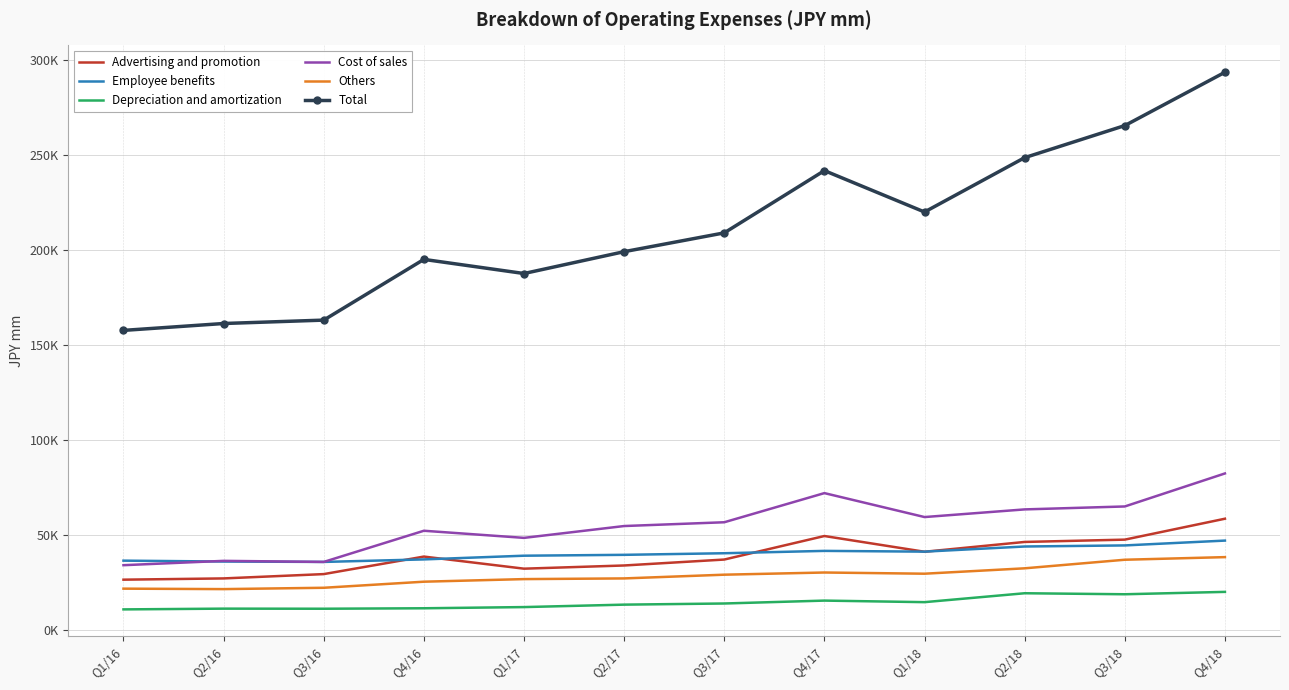

True or false: Depreciation and amortization has more than 1 interior local peaks.

True